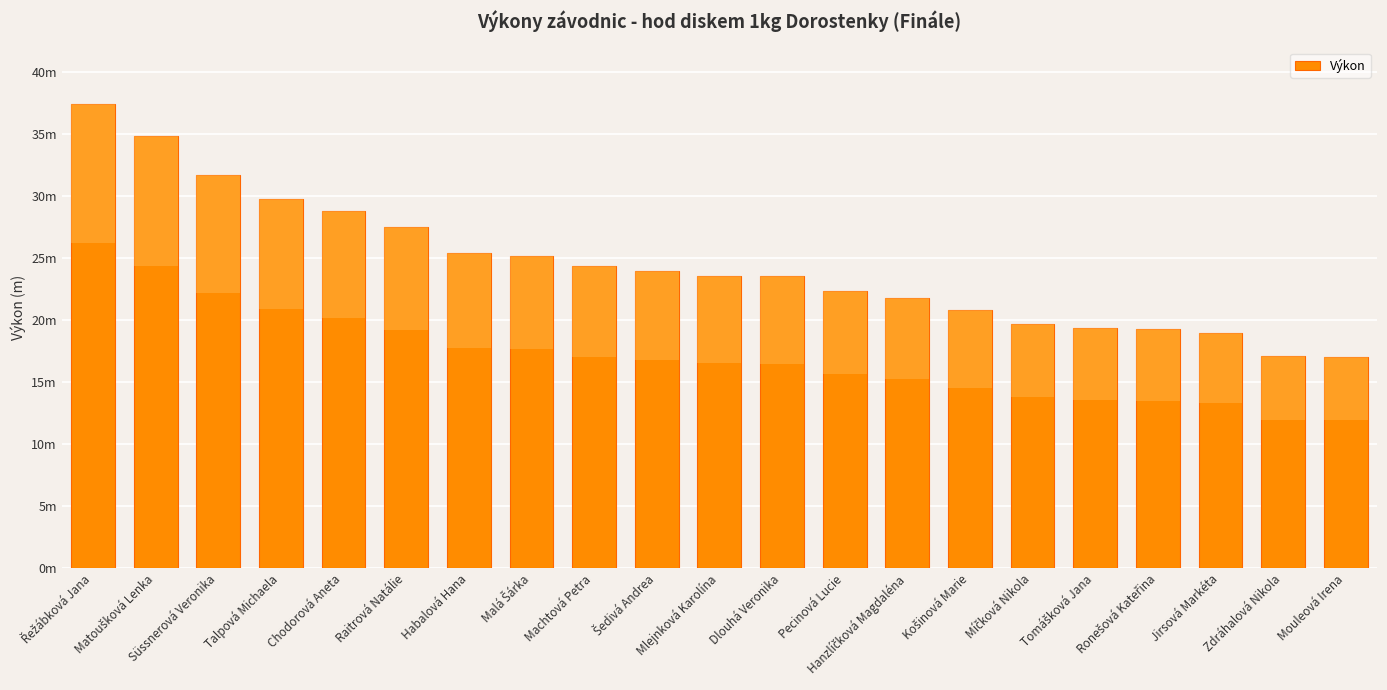

Is it true that the value at Malá Šárka is 25.2?

True